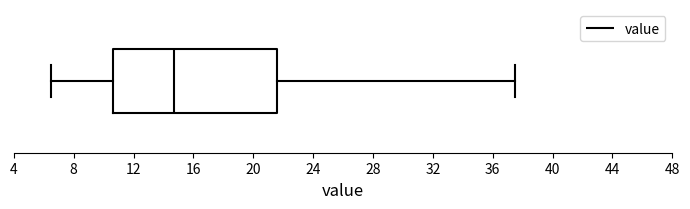

Read this box plot against the x-axis: the position of the median line, the range covered by the box, and the ends of both whiskers. The values are not printed on the chart, so give them approximately, as read against the axis.

median 14.5, box 10.5 to 21.5, whiskers 6.5 to 37.5